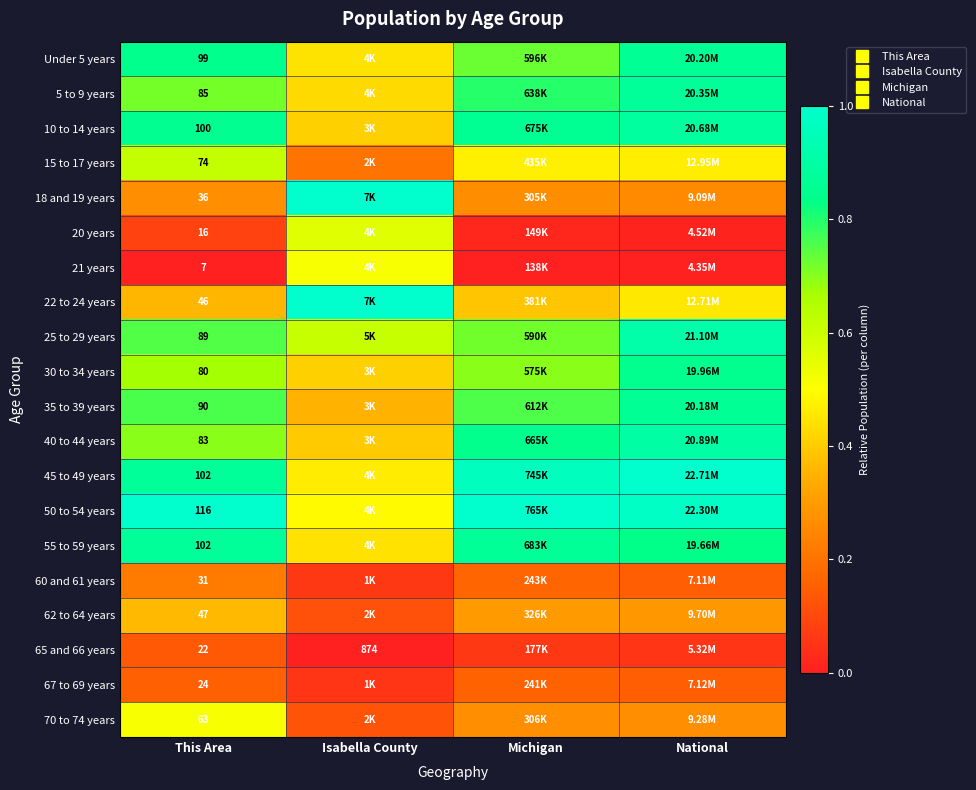

Is the value of 50 to 54 years at This Area greater than the value of 62 to 64 years at This Area?

Yes